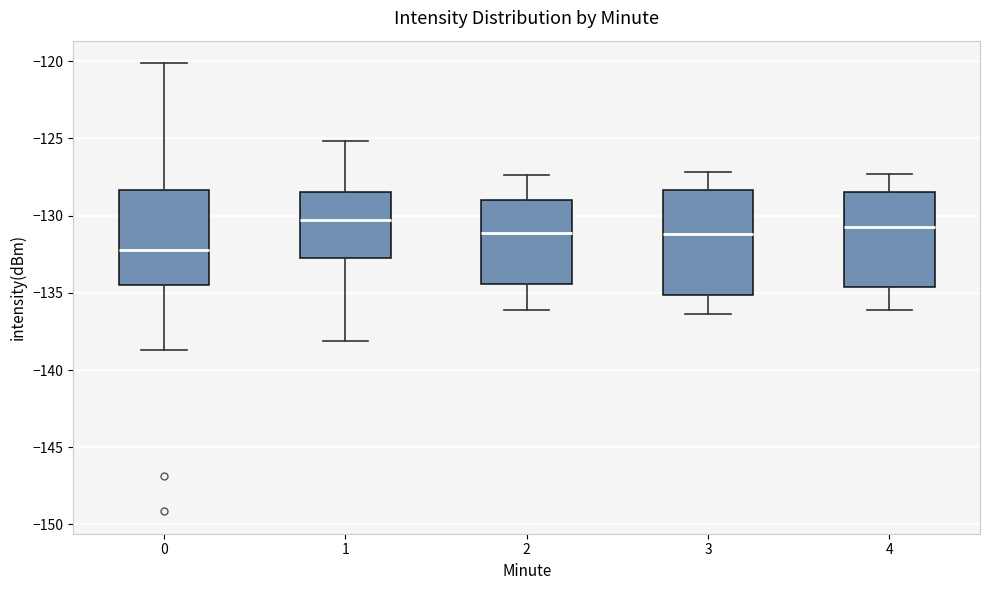

Reading left to right, transcribe this box plot: for each box, give where its median line is, the range the box spans, and where its two whiskers end, as read against the y-axis. The values are not printed on the chart, so give them approximately, as read against the axis.

0: median -132.0, box -134.5 to -128.5, whiskers -138.5 to -120.0
1: median -130.5, box -132.5 to -128.5, whiskers -138.0 to -125.0
2: median -131.0, box -134.5 to -129.0, whiskers -136.0 to -127.5
3: median -131.0, box -135.0 to -128.5, whiskers -136.5 to -127.0
4: median -130.5, box -134.5 to -128.5, whiskers -136.0 to -127.5